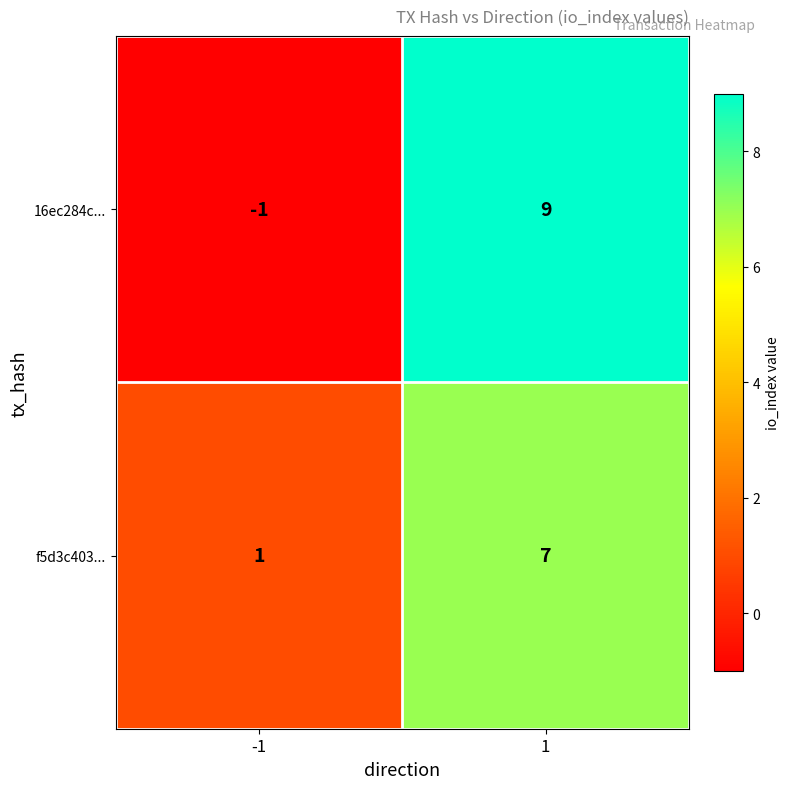

What is the difference between the 16ec284c... values at -1 and 1?

10